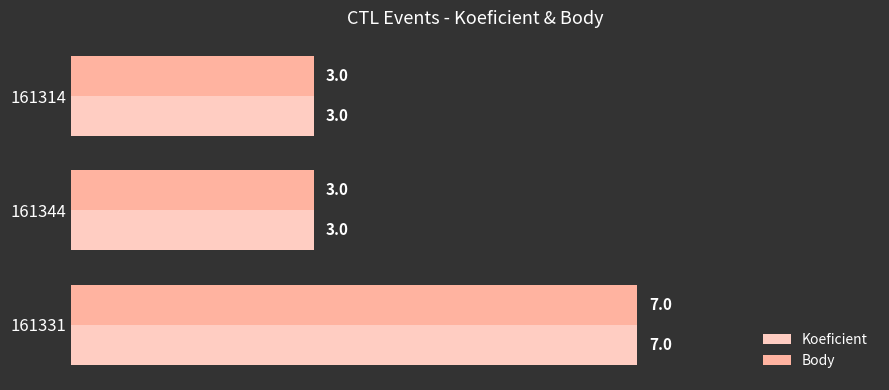

The Koeficient series shows 3 at 161314. True or false?

True